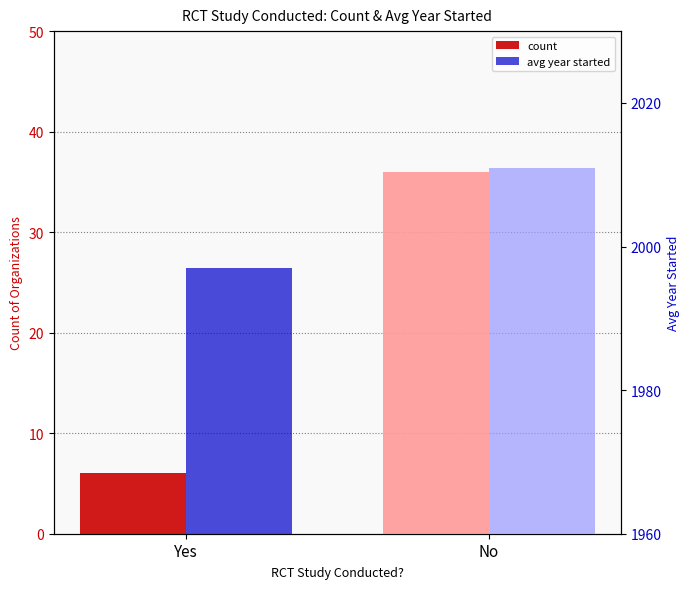

Is it true that count equals 3 at Yes?

False